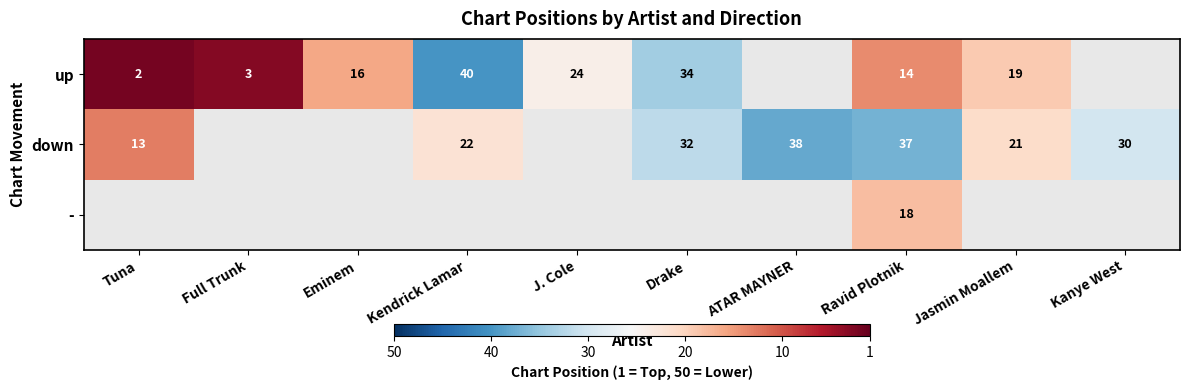

Is the value of up at Drake greater than the value of down at Tuna?

Yes